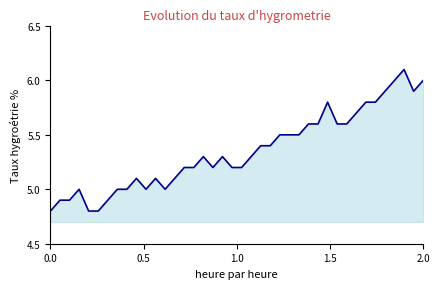

What is the difference between the maximum and minimum values?

1.3